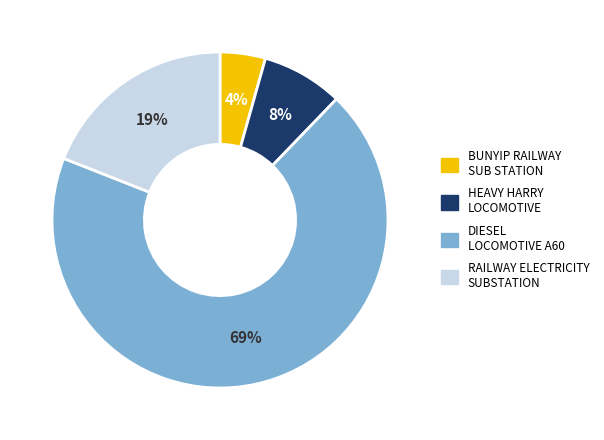

To the nearest percent, what is the combined percentage of HEAVY HARRY LOCOMOTIVE and RAILWAY ELECTRICITY SUBSTATION?

27%